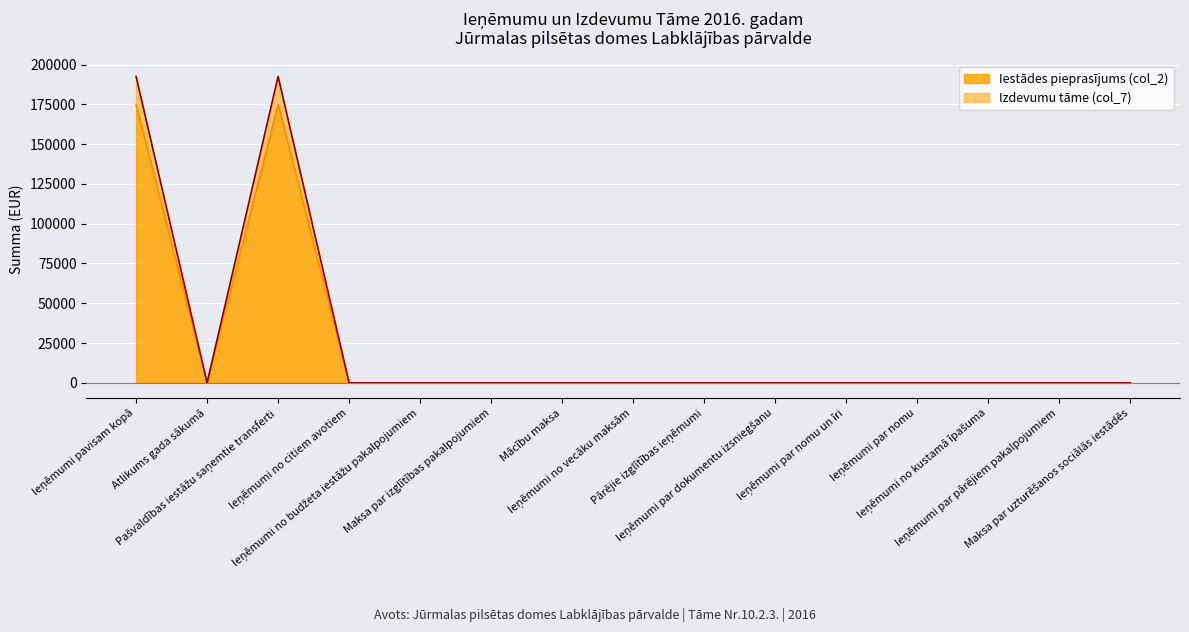

True or false: Iestādes pieprasījums (col_2) and Izdevumu tāme (col_7) intersect in this chart.

False